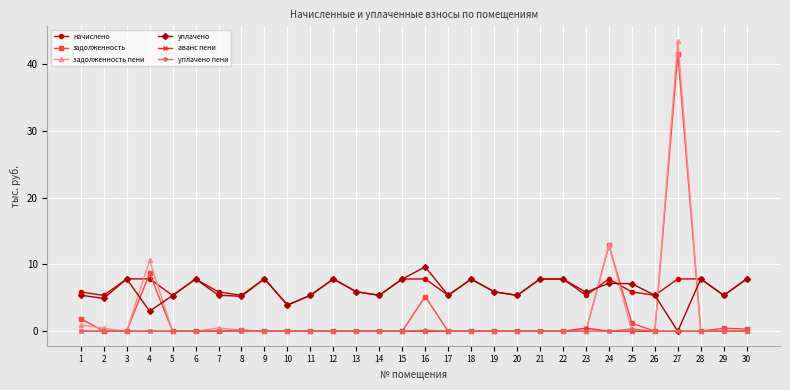

How many lines are shown in the chart?

6